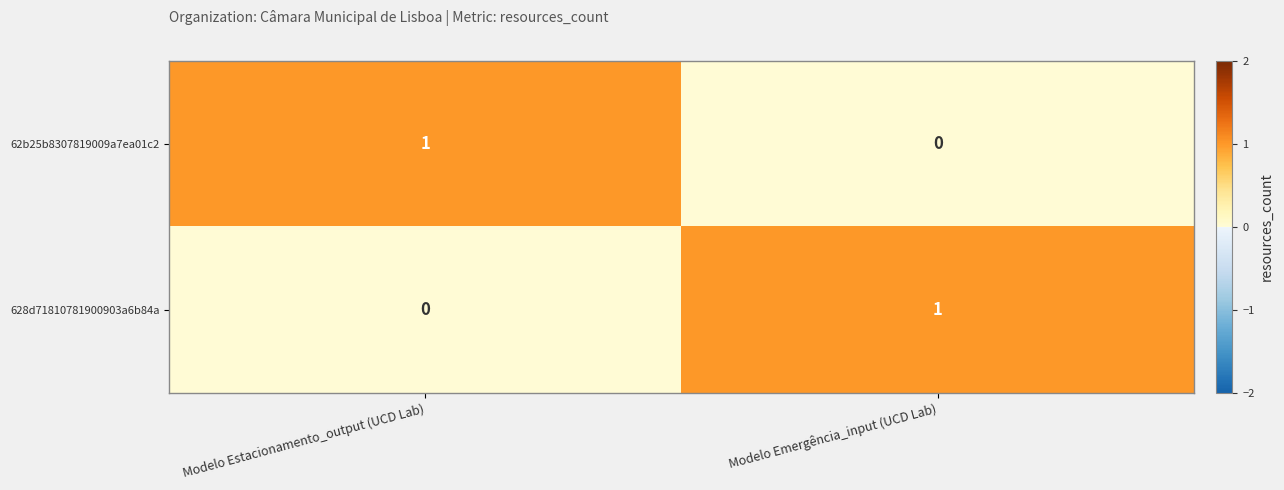

What is the total value across all series at Modelo Emergência_input (UCD Lab)?

1